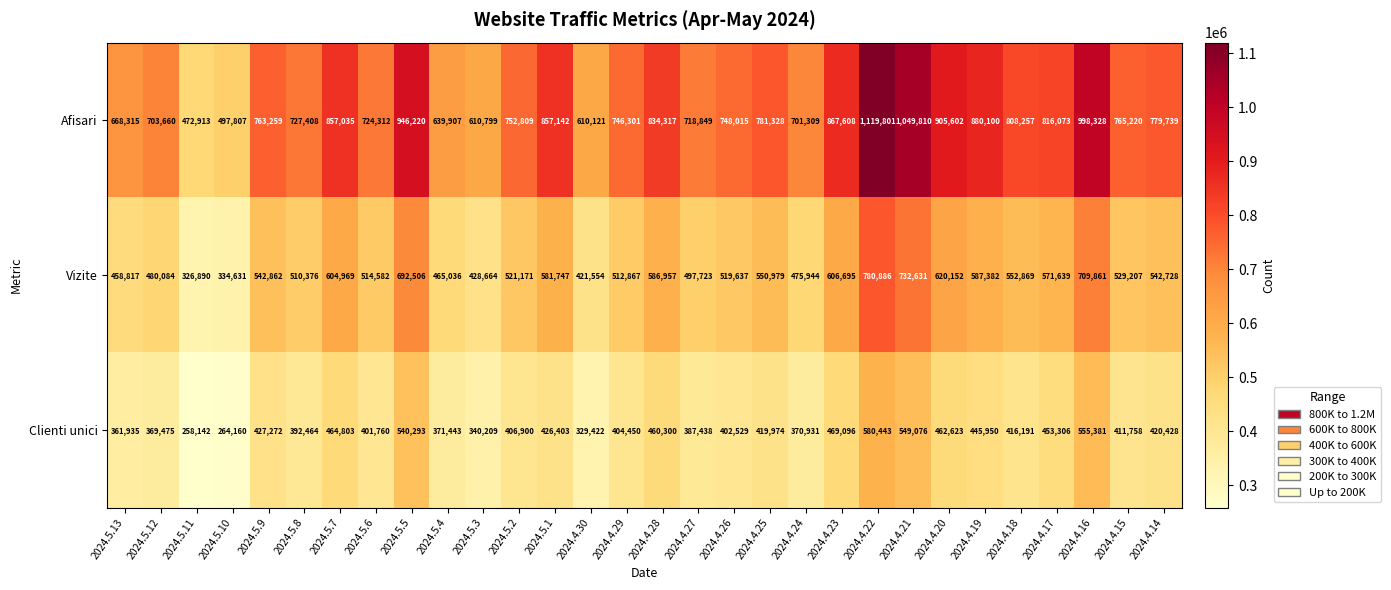

What is the sum of the Vizite values at 2024.5.5 and 2024.5.10?

1027137